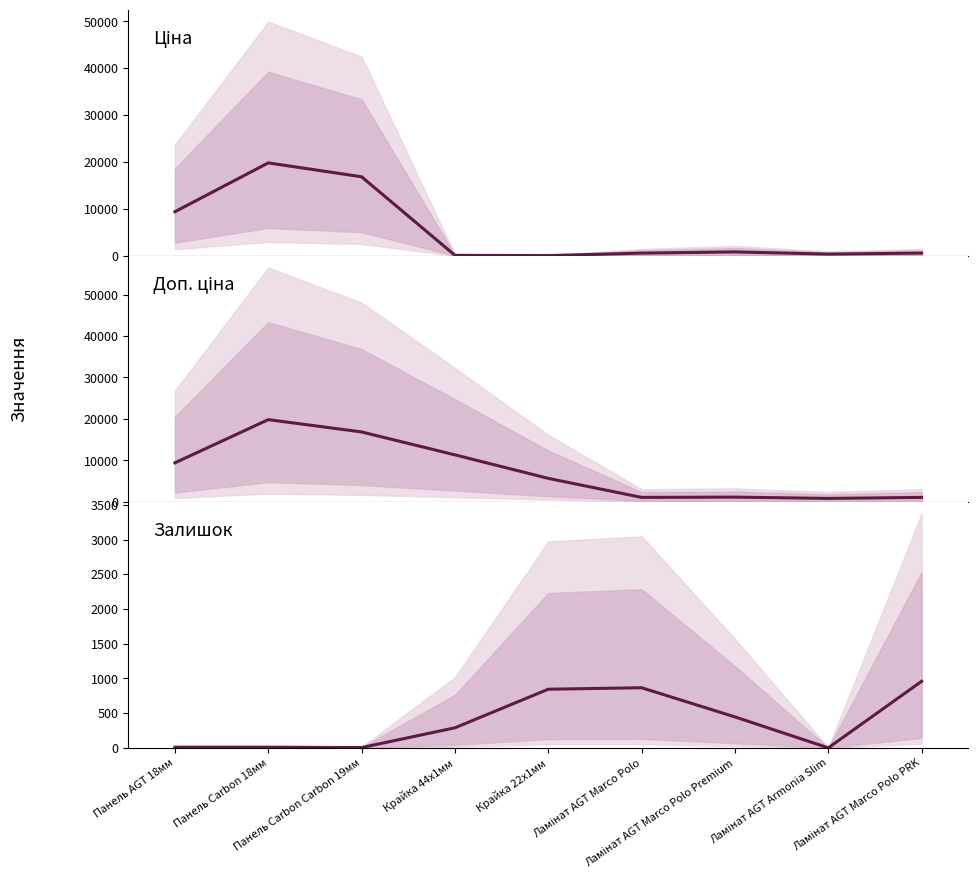

The Залишок series shows 959.0 at Ламінат AGT Marco Polo PRK. True or false?

True